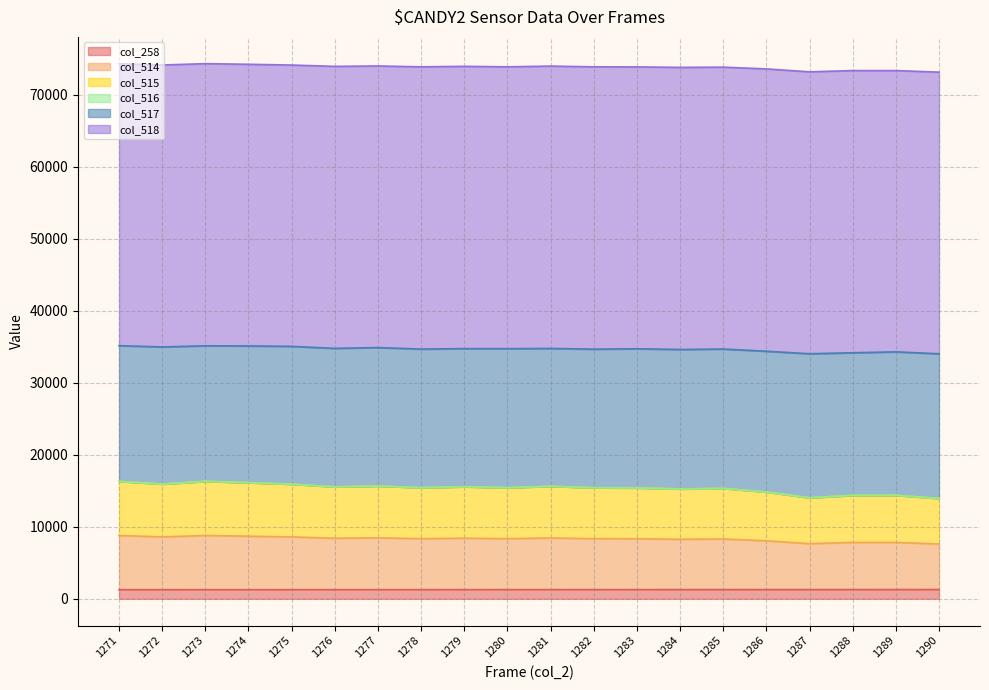

The col_258 series shows 1279 at 1279. True or false?

True